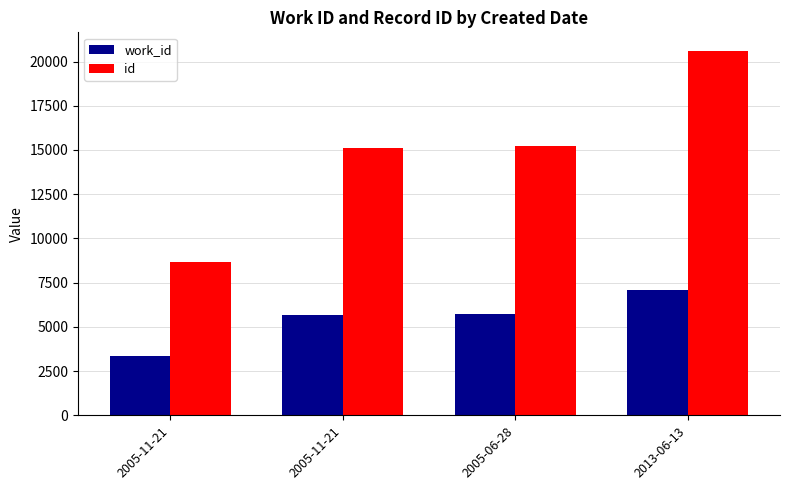

Is the value of work_id at 2005-11-21 greater than the value of id at 2005-11-21?

No